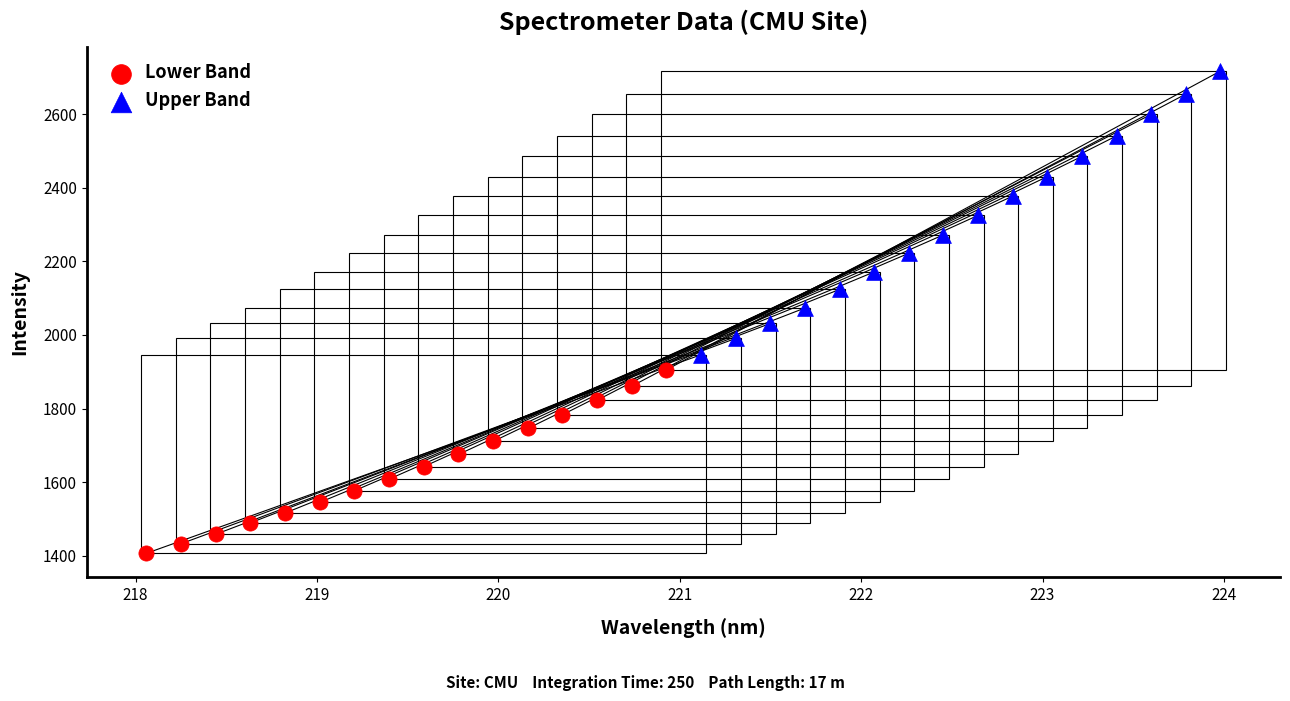

Which series has the widest spread of Y values?

Upper Band